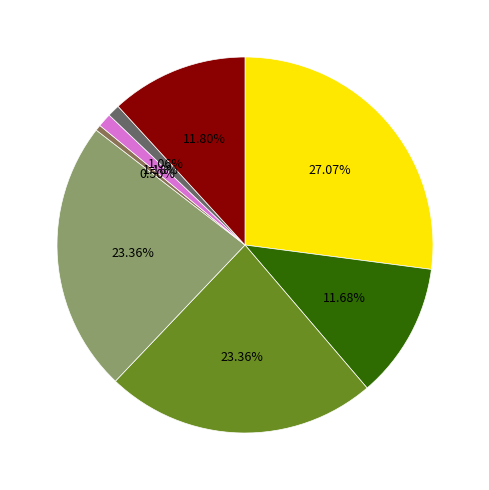

Is there any slice that represents more than half of the pie?

No